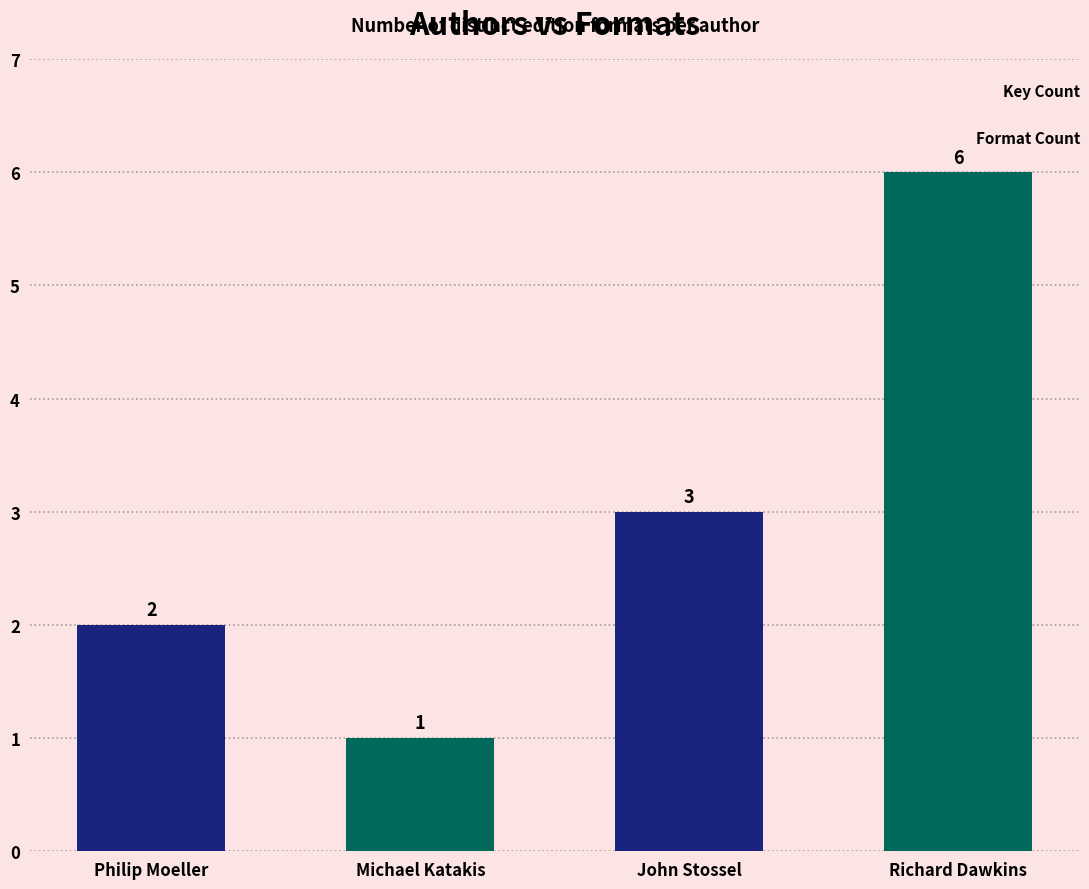

What is the difference between the second highest and second lowest values?

1